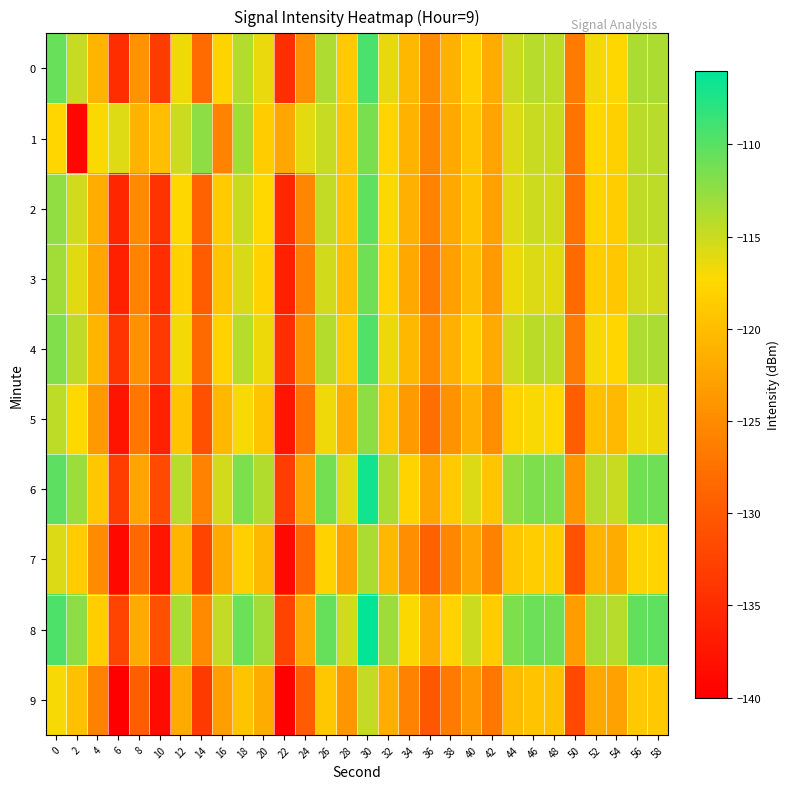

At how many categories does at least one series exceed -128?

30